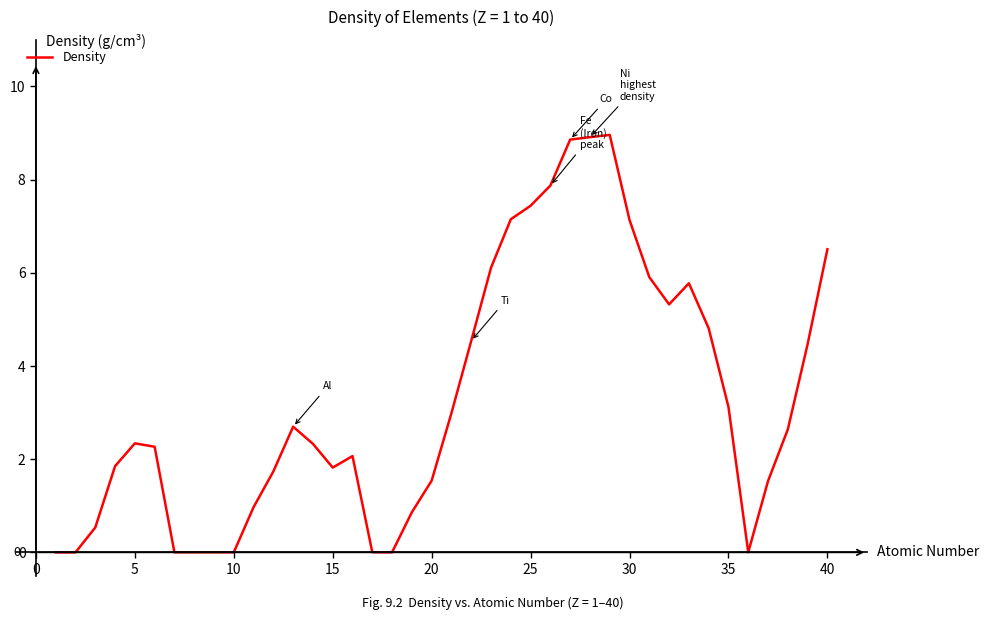

What is the maximum value shown in the chart?

9.0